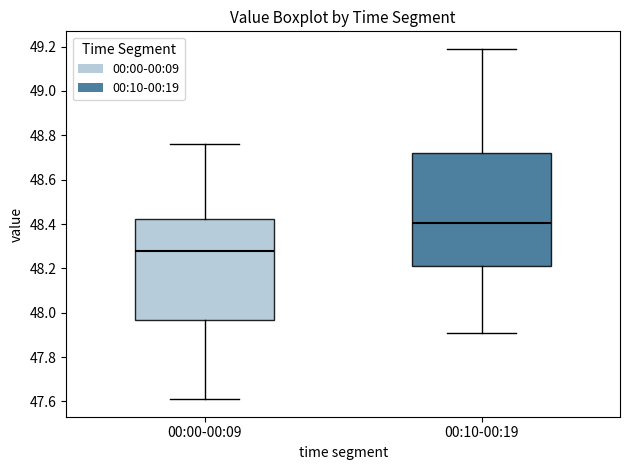

Reading left to right, read every box against the y-axis: the position of its median line, the range the box covers, and the ends of its whiskers. The values are not printed on the chart, so give them approximately, as read against the axis.

00:00-00:09: median 48.28, box 47.96 to 48.42, whiskers 47.62 to 48.76
00:10-00:19: median 48.40, box 48.22 to 48.72, whiskers 47.92 to 49.20